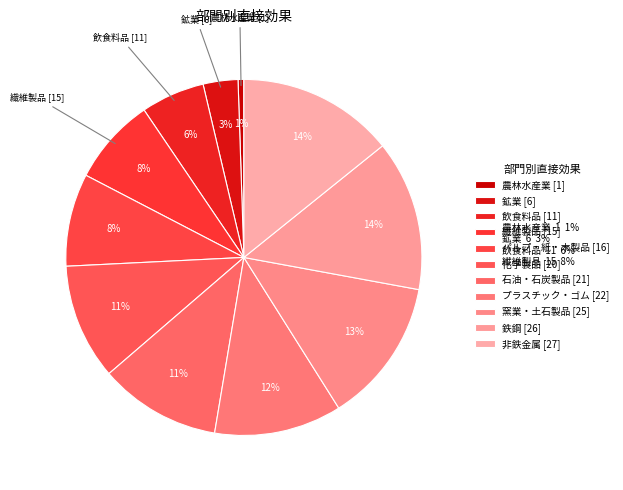

Is there any slice that represents more than half of the pie?

No